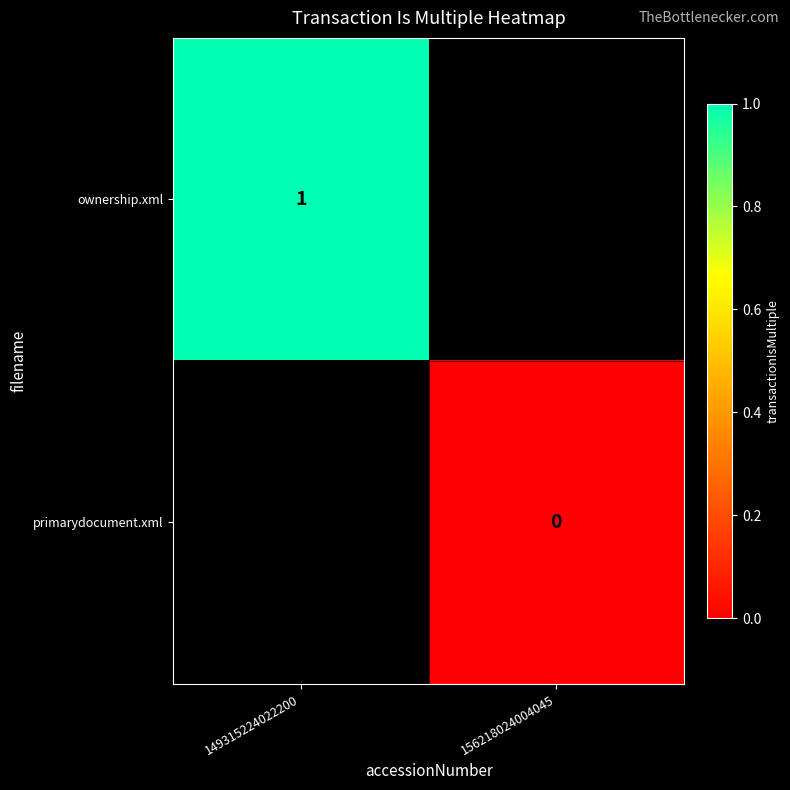

Is the value of ownership.xml at 149315224022200 greater than the value of primarydocument.xml at 156218024004045?

Yes